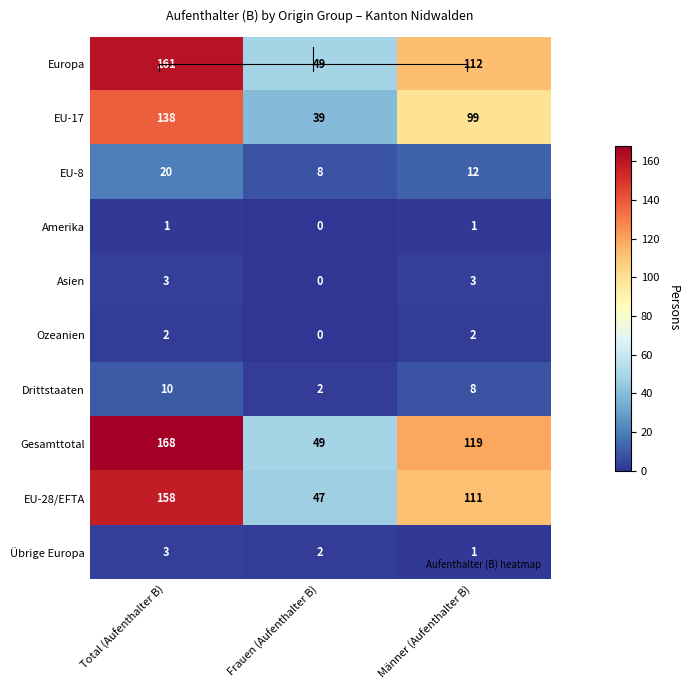

The Gesamttotal series shows 70 at Frauen (Aufenthalter B). True or false?

False